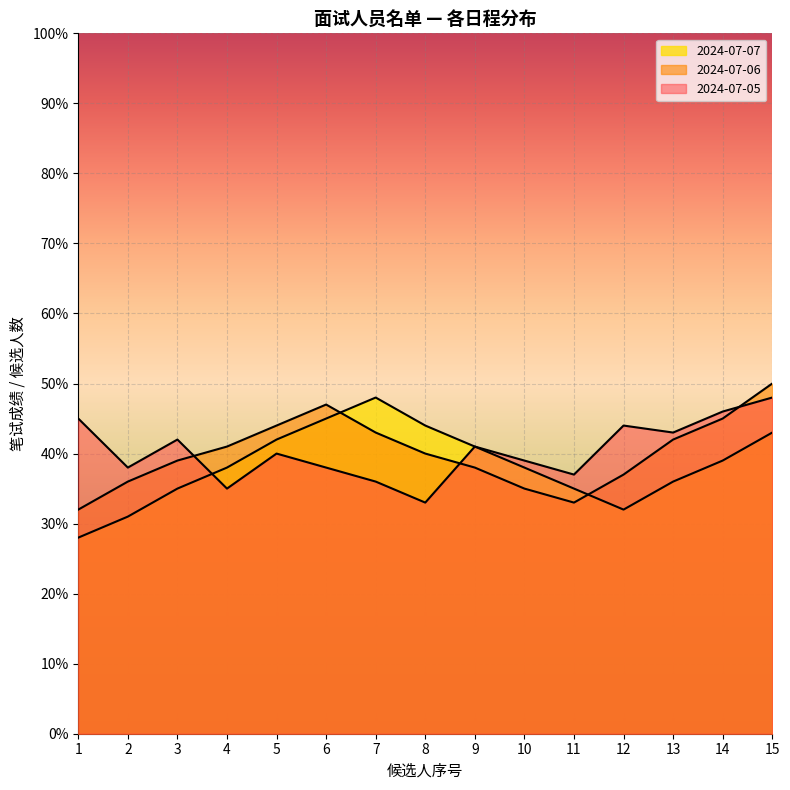

The 2024-07-05 series shows 9 at 10. True or false?

False